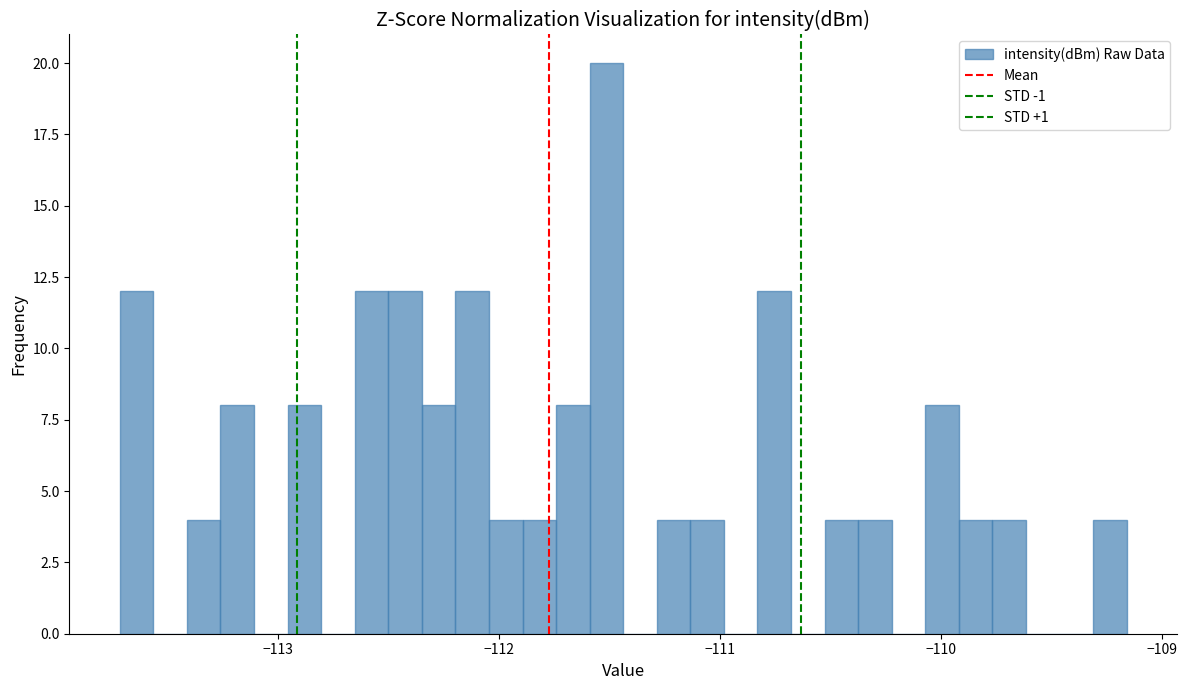

Around what value on the x-axis is the tallest bar? Give the approximate position of its centre, as read against the axis.

-111.5